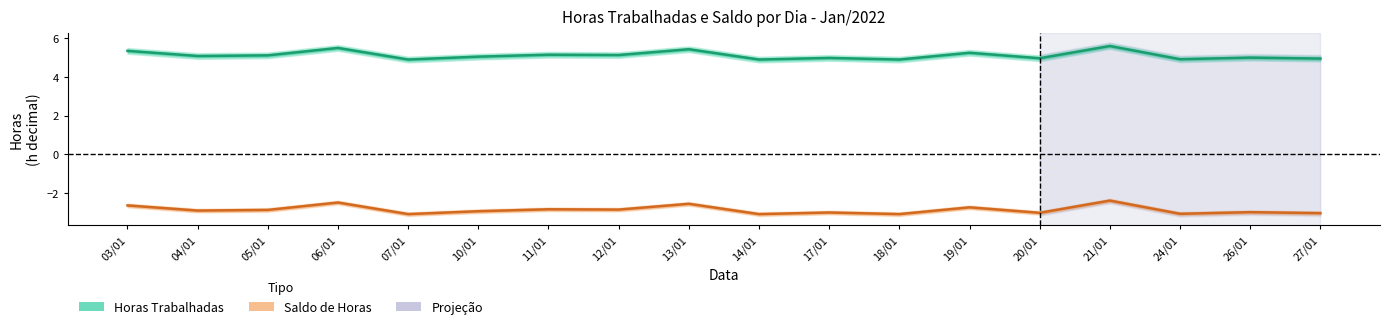

How many lines are shown in the chart?

2